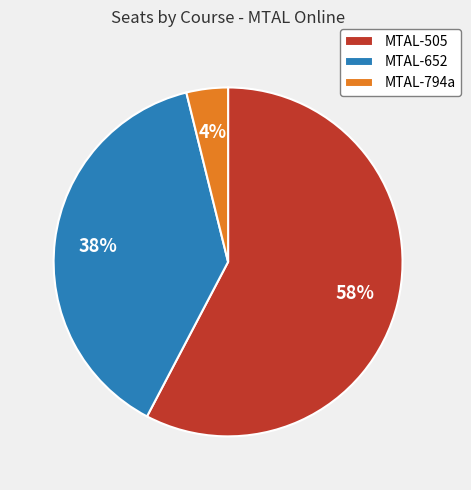

The MTAL-794a slice represents 4% of the pie. True or false?

True